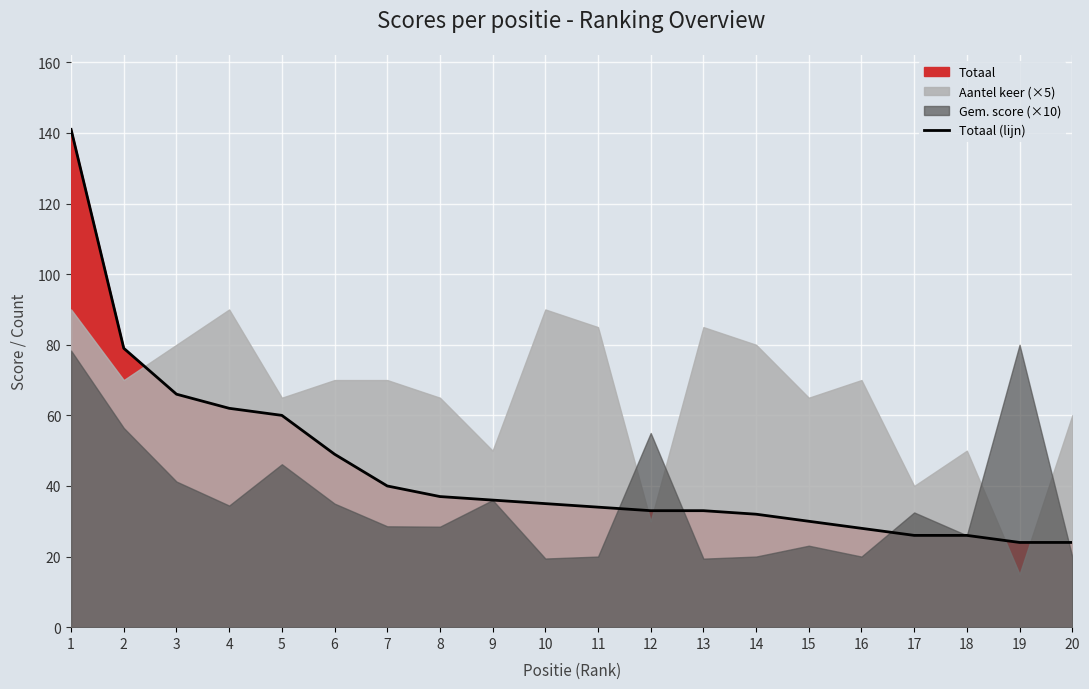

What is the maximum value shown in the chart?

141